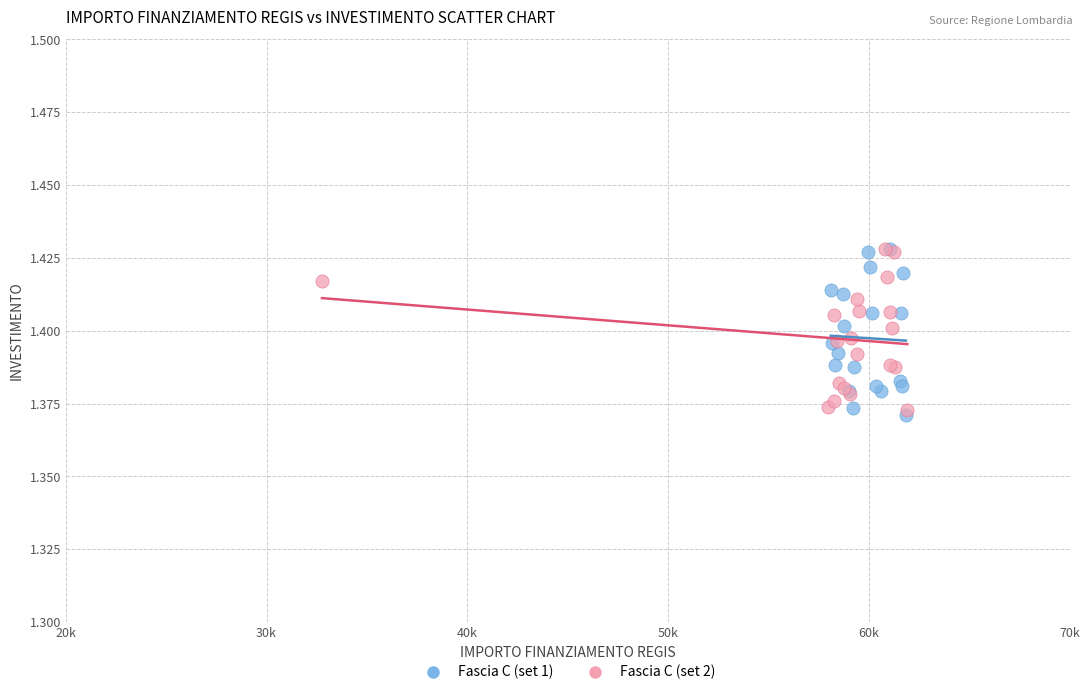

What are all the series names shown in the legend?

Fascia C (set 1), Fascia C (set 2)